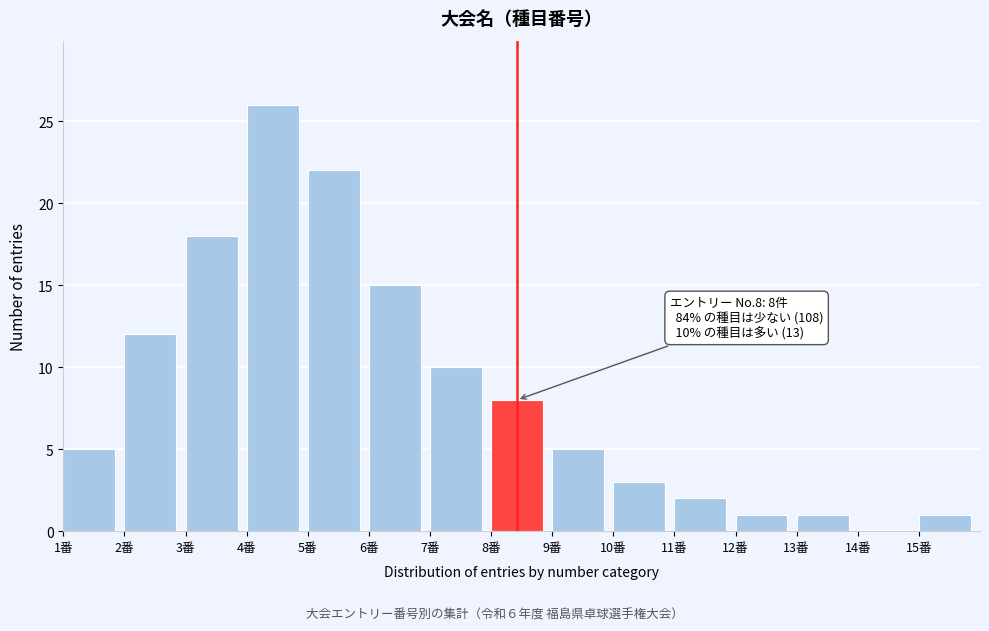

Reading right to left, transcribe all the data shown in this chart.

15番=1	14番=0	13番=1	12番=1	11番=2	10番=3	9番=5	8番=8	7番=10	6番=15	5番=22	4番=26	3番=18	2番=12	1番=5